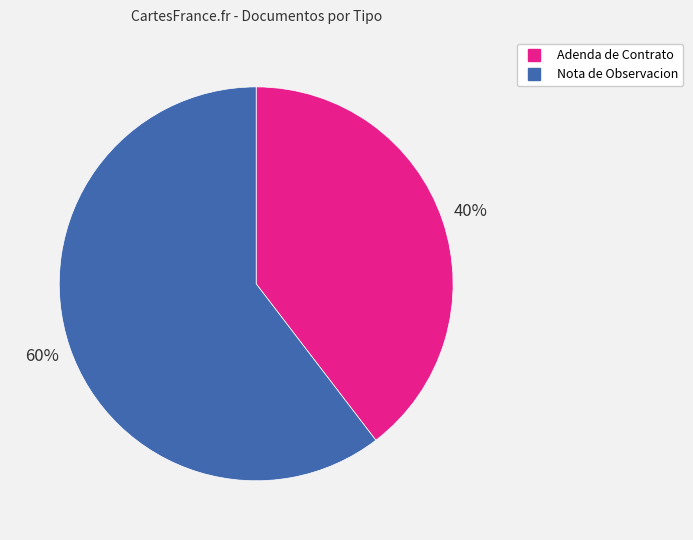

Which slice is the smallest?

Adenda de Contrato